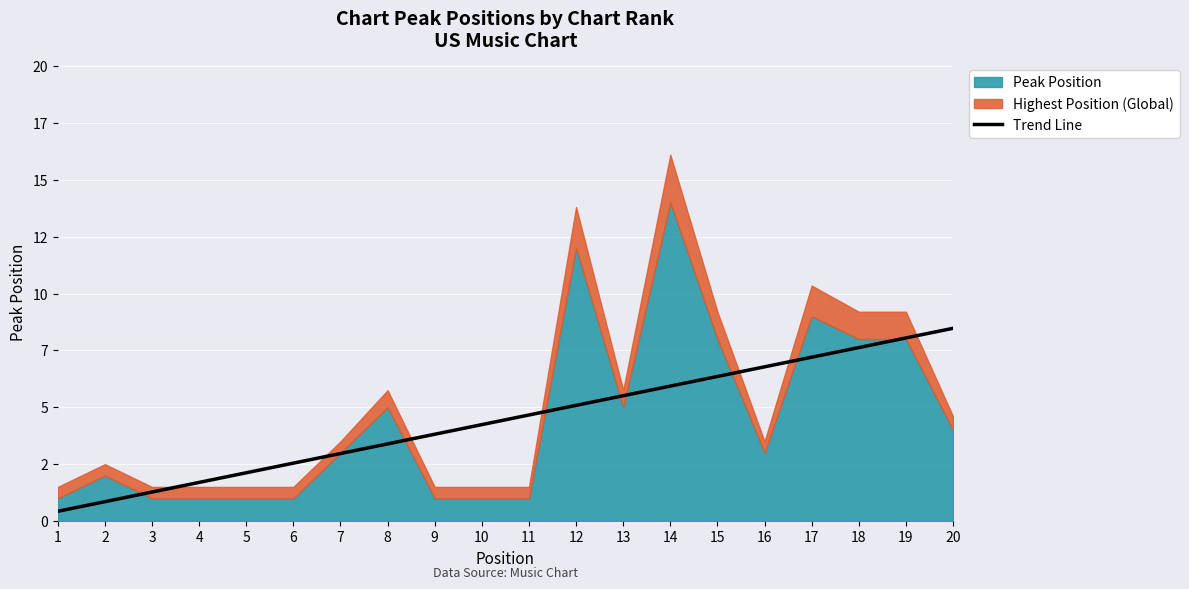

What is the sum of all values?

89.0